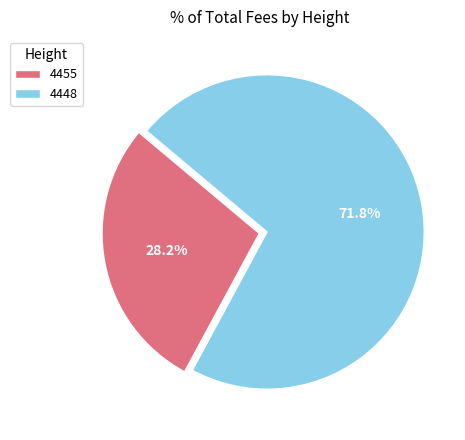

What percentage do 4455 and 4448 together represent?

100.0%